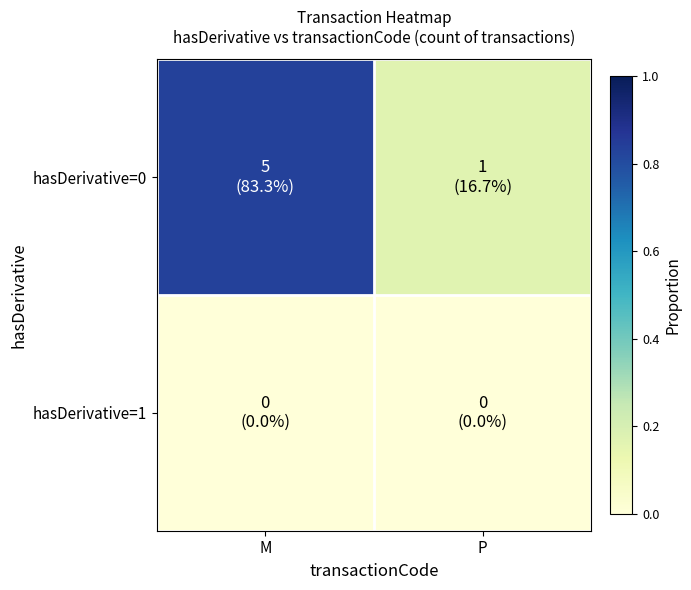

What is the total value across all series at P?

0.2